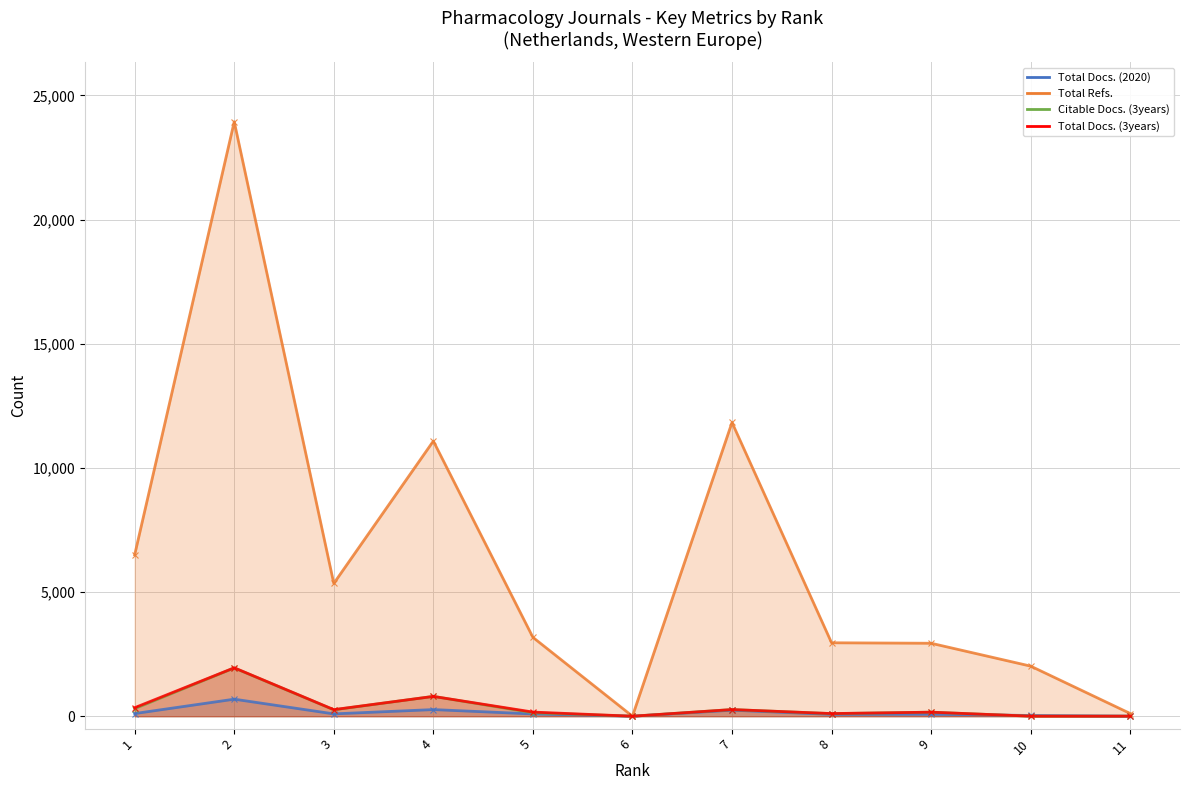

Does the chart display data point markers on the line(s)?

Yes